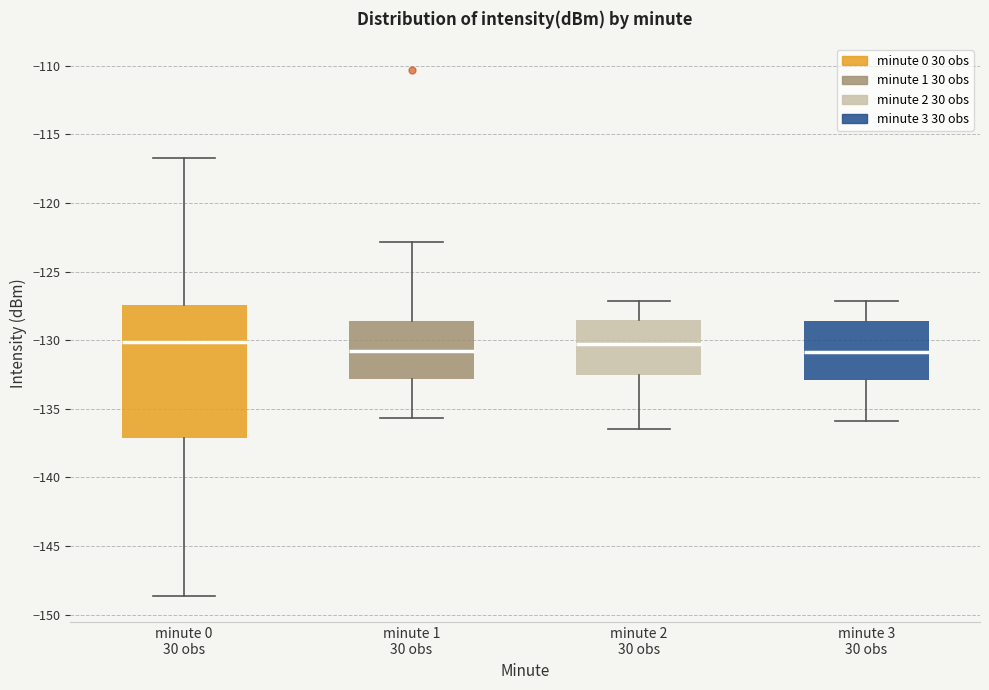

Reading left to right, read every box against the y-axis: the position of its median line, the range the box covers, and the ends of its whiskers. The values are not printed on the chart, so give them approximately, as read against the axis.

minute 0 30 obs: median -130.0, box -137.0 to -127.5, whiskers -148.5 to -116.5
minute 1 30 obs: median -131.0, box -133.0 to -128.5, whiskers -135.5 to -123.0
minute 2 30 obs: median -130.5, box -132.5 to -128.5, whiskers -136.5 to -127.0
minute 3 30 obs: median -131.0, box -133.0 to -128.5, whiskers -136.0 to -127.0